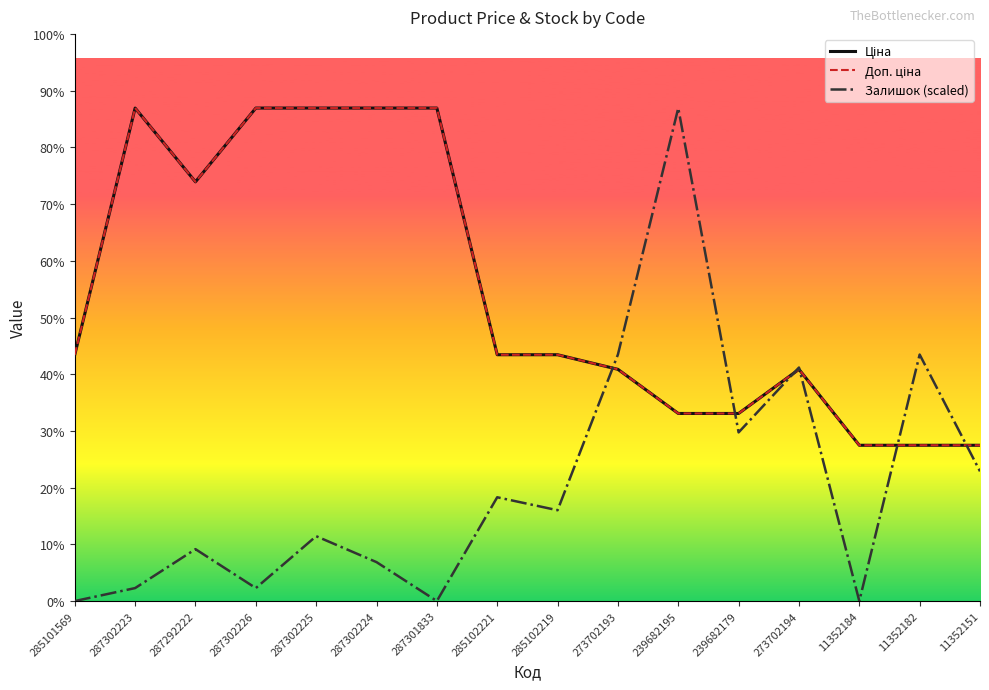

Does the chart display data point markers on the line(s)?

No